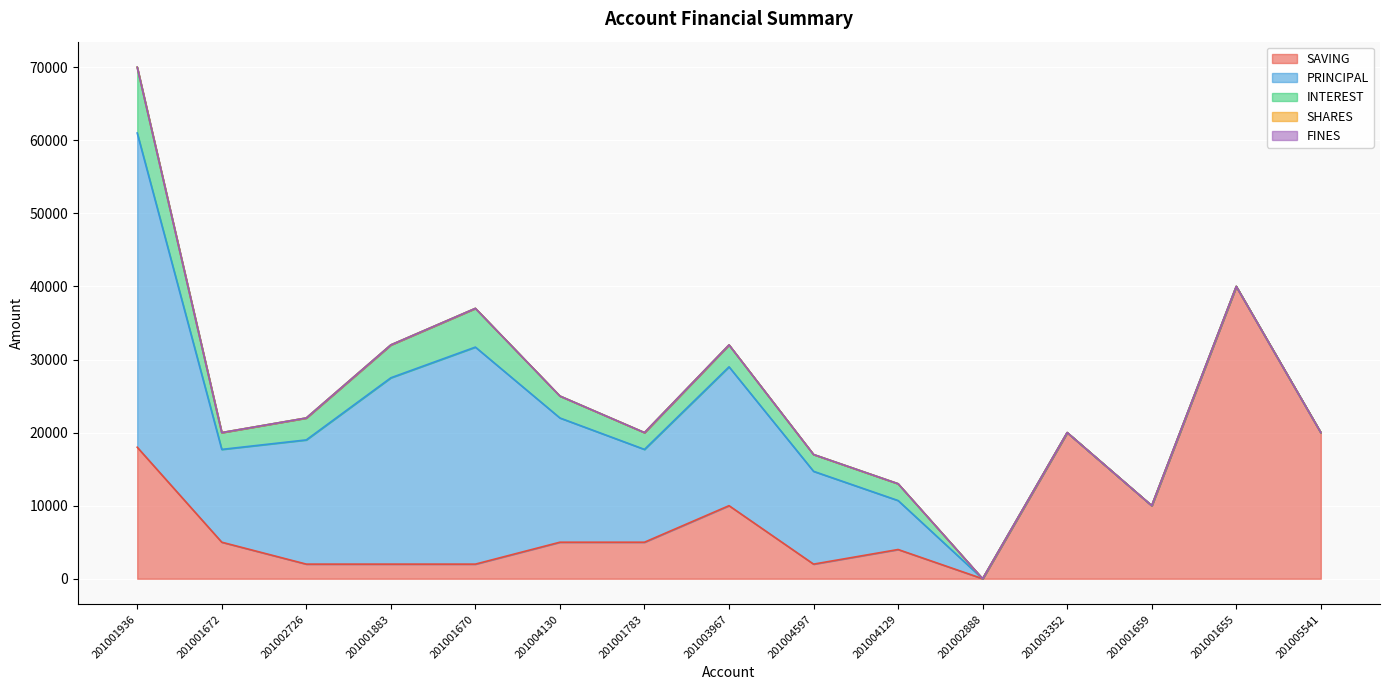

Rank the series by their maximum value, from lowest to highest.

FINES, SHARES, INTEREST, SAVING, PRINCIPAL